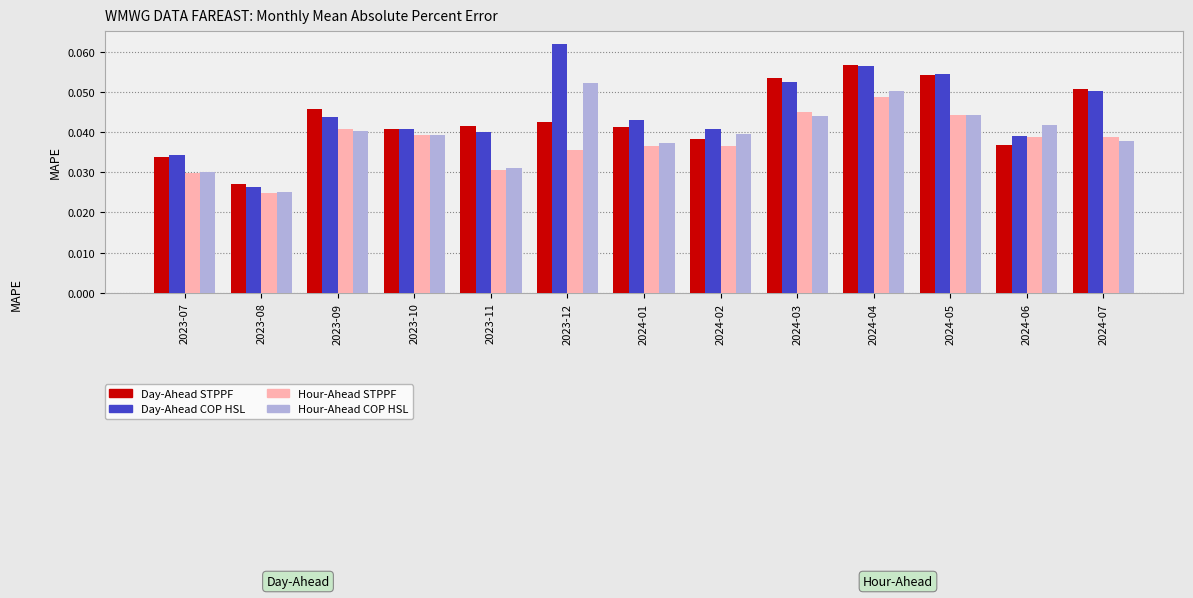

True or false: Day-Ahead COP HSL has a value of 0.0 at 2023-12.

False